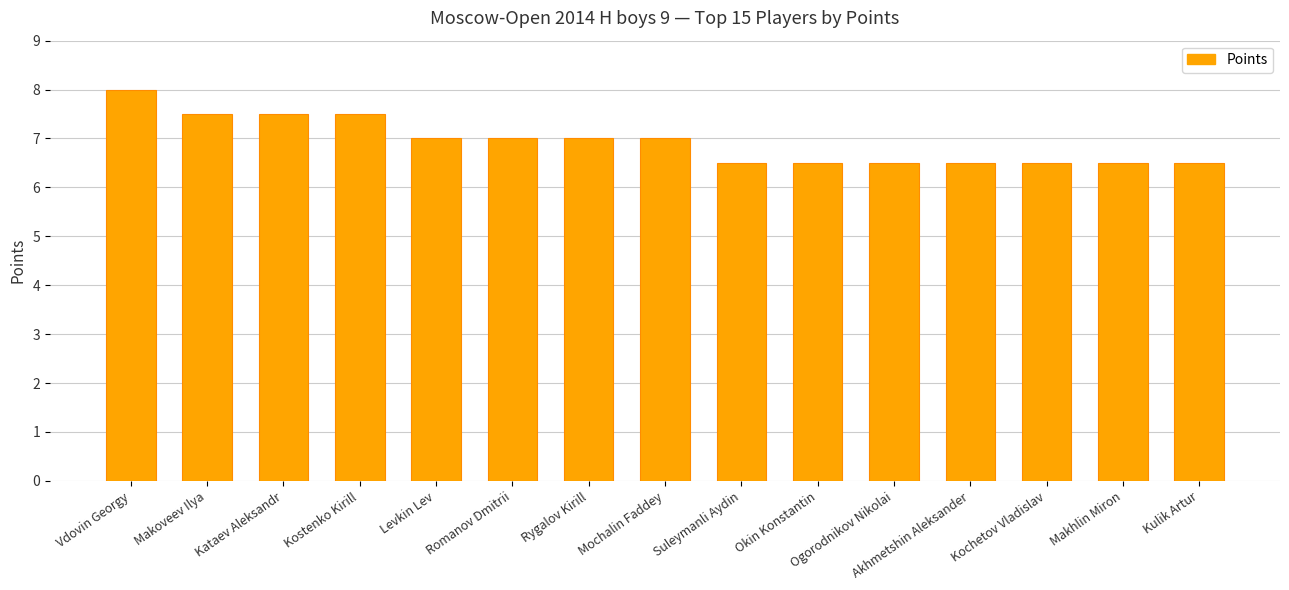

What is the difference between the values at Akhmetshin Aleksander and Romanov Dmitrii?

0.5